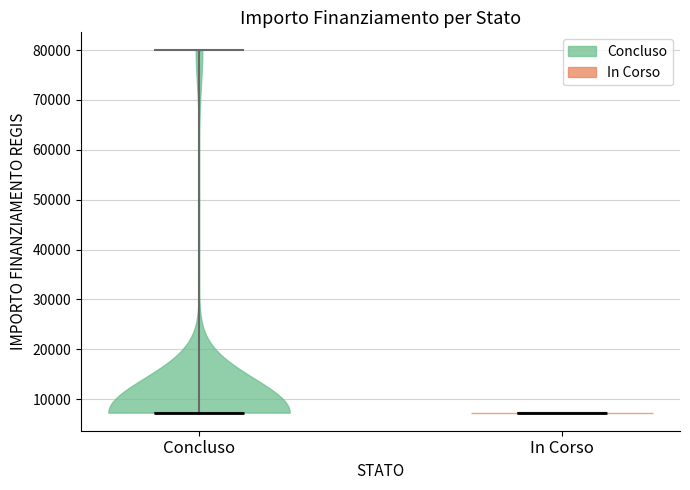

Reading left to right, read every violin against the y-axis: where its median line is, and the lowest and highest points it reaches. The values are not printed on the chart, so give them approximately, as read against the axis.

Concluso: median line 7000, lowest point 7000, highest point 80000
In Corso: median line 7000, lowest point 7000, highest point 7000